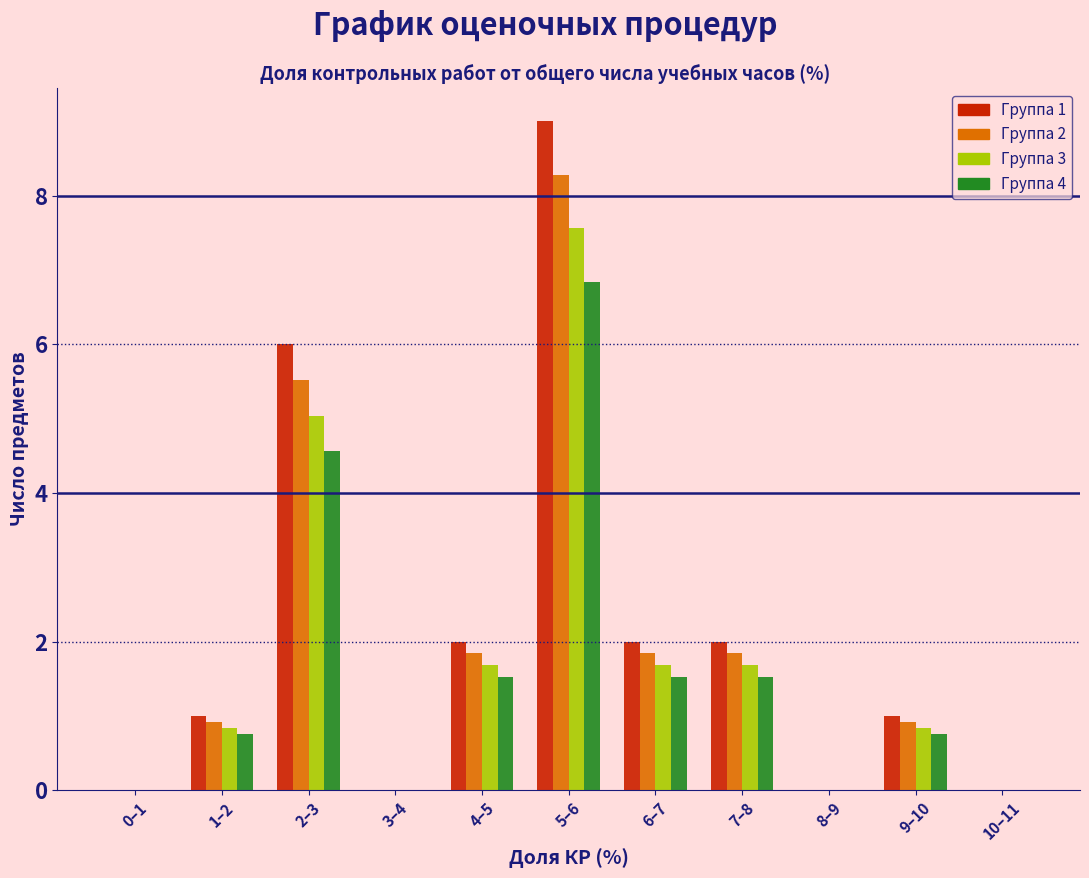

At which category is the sum across all series the highest?

5–6